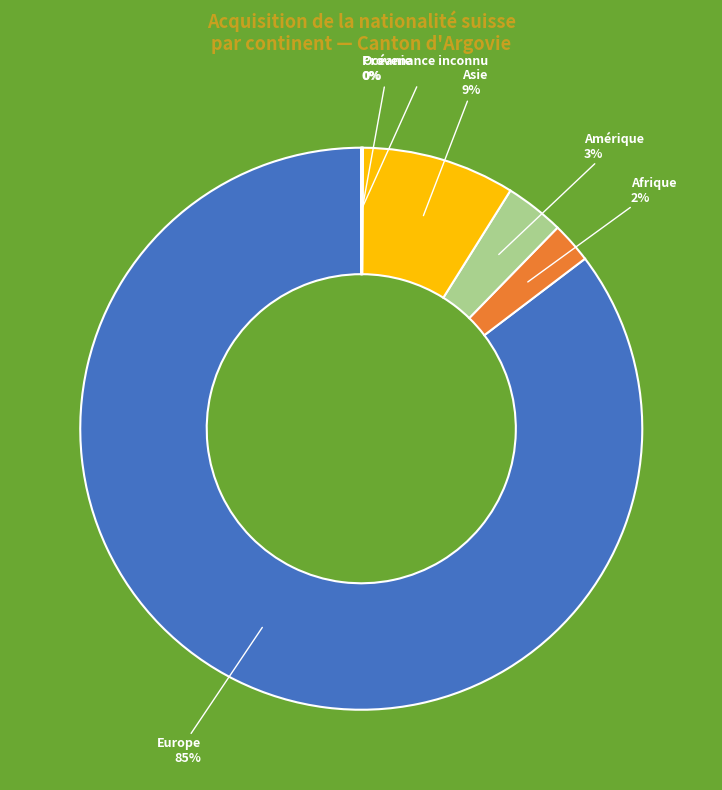

Between Asie and Afrique, which is larger?

Asie